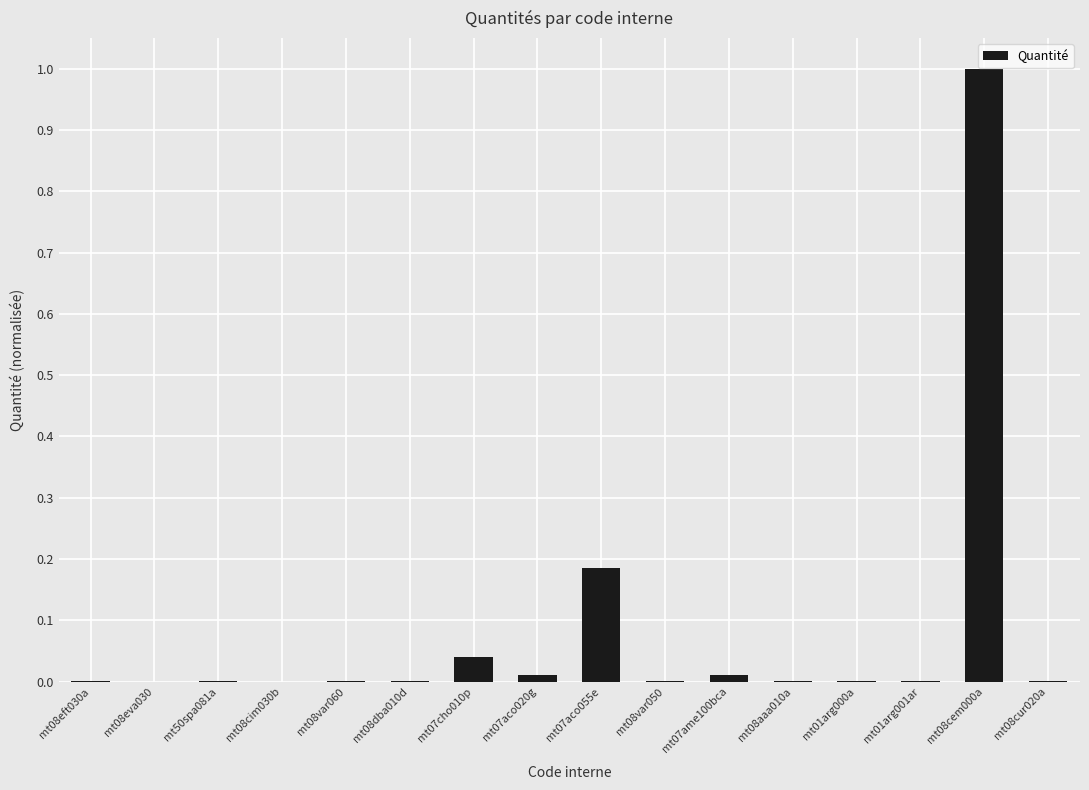

The chart shows a value of 0.7 at mt08cem000a. True or false?

False